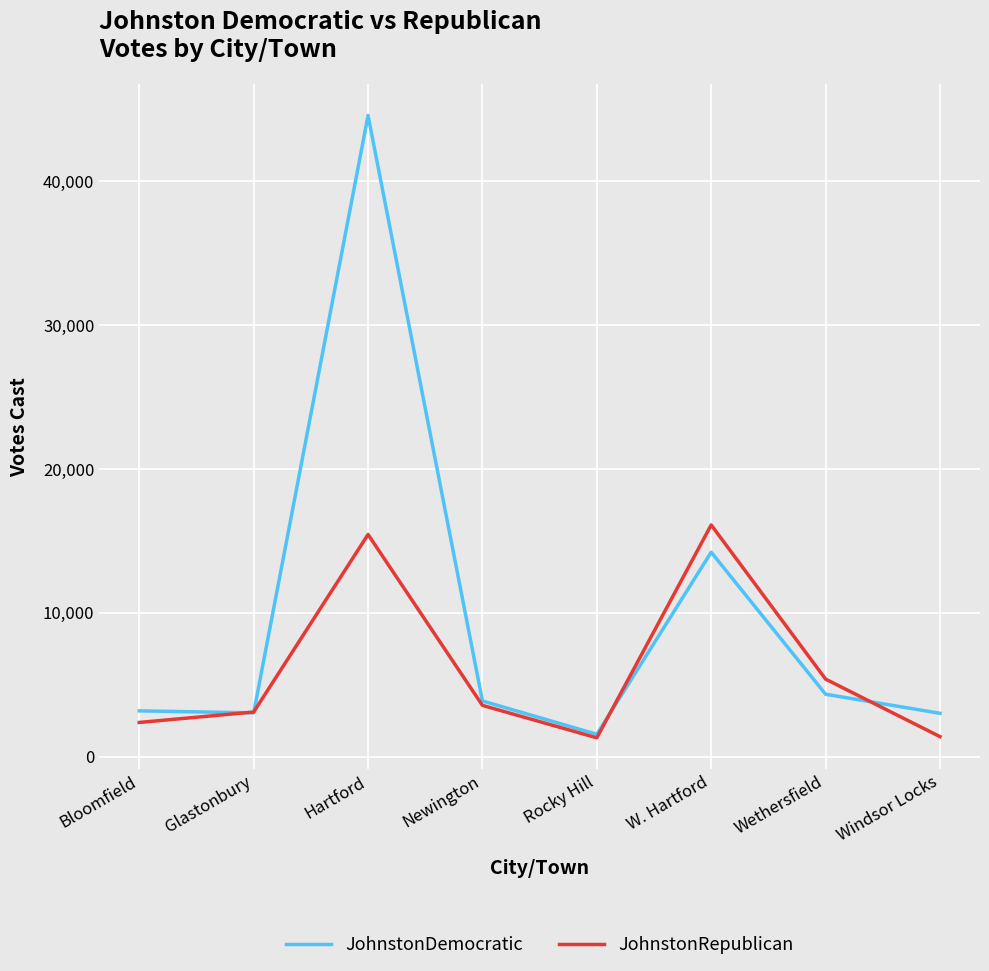

Rank the series by their average value, from lowest to highest.

JohnstonRepublican, JohnstonDemocratic